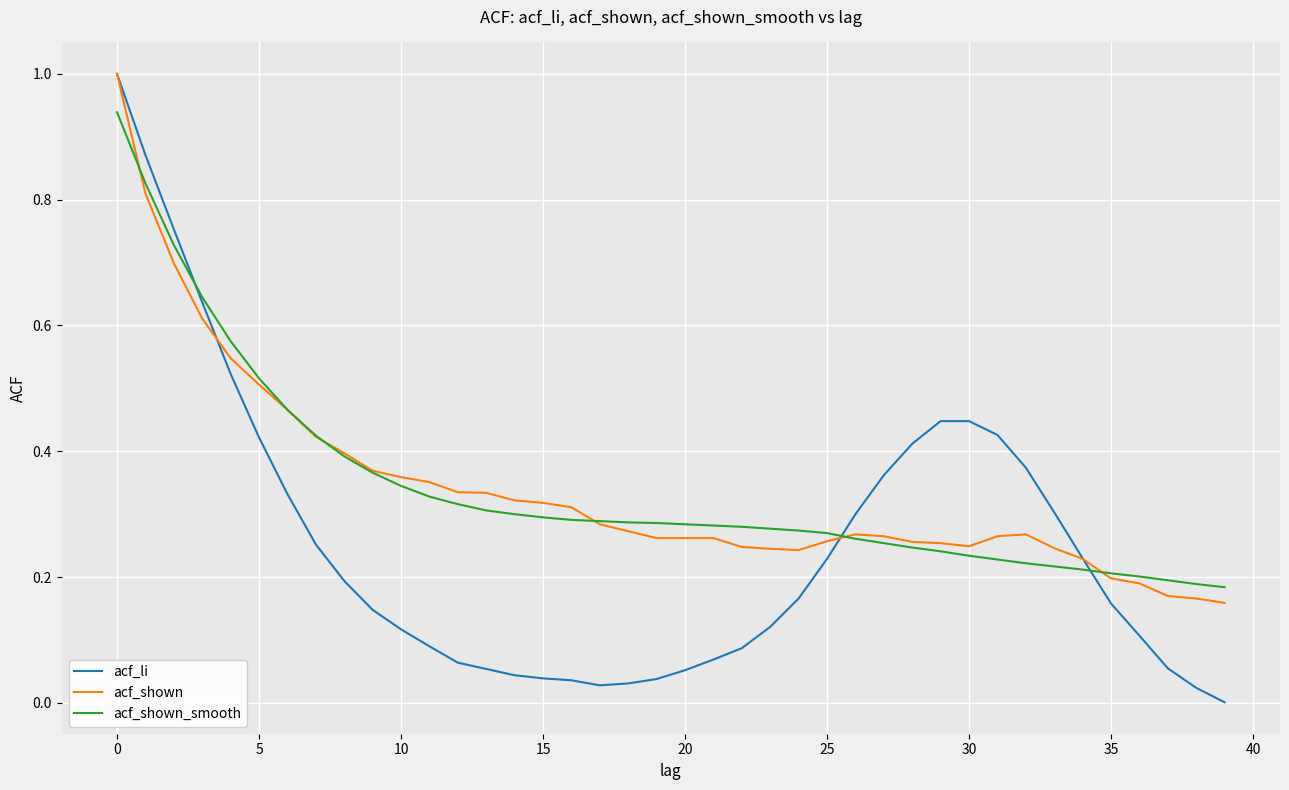

Which series has the widest spread of values?

acf_li